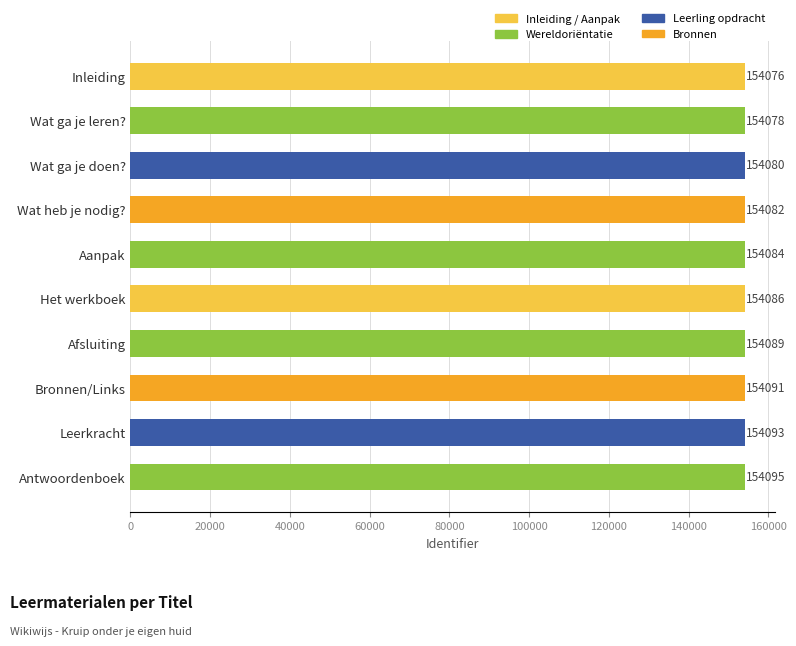

Reading bottom to top, extract all data points from this chart.

Antwoordenboek=154095	Leerkracht=154093	Bronnen/Links=154091	Afsluiting=154089	Het werkboek=154086	Aanpak=154084	Wat heb je nodig?=154082	Wat ga je doen?=154080	Wat ga je leren?=154078	Inleiding=154076